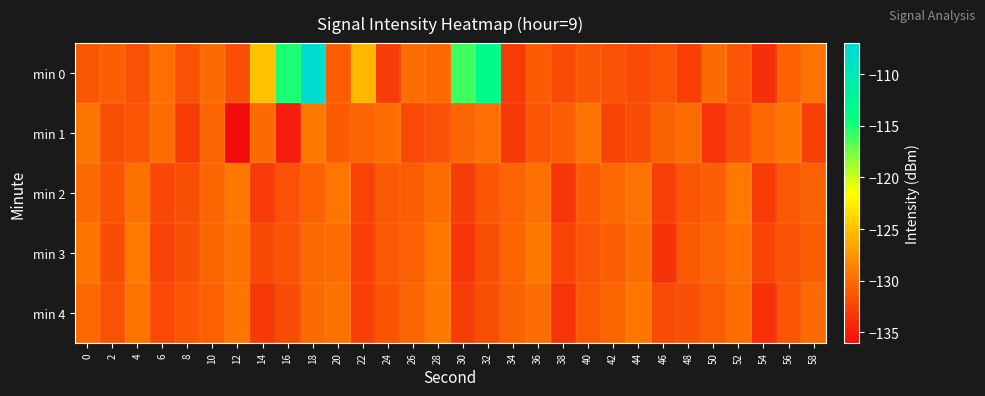

Count the number of data series in this chart.

5